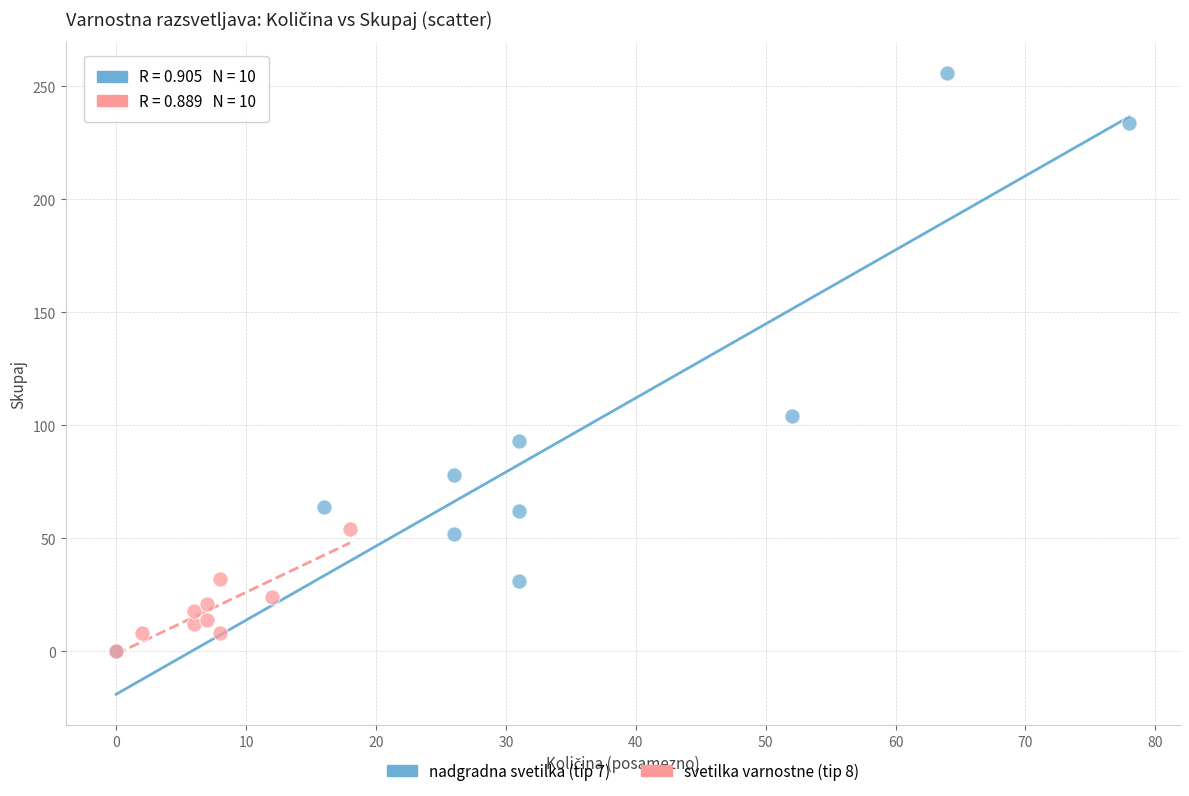

Which series reaches the maximum Y coordinate?

nadgradna svetilka (tip 7)